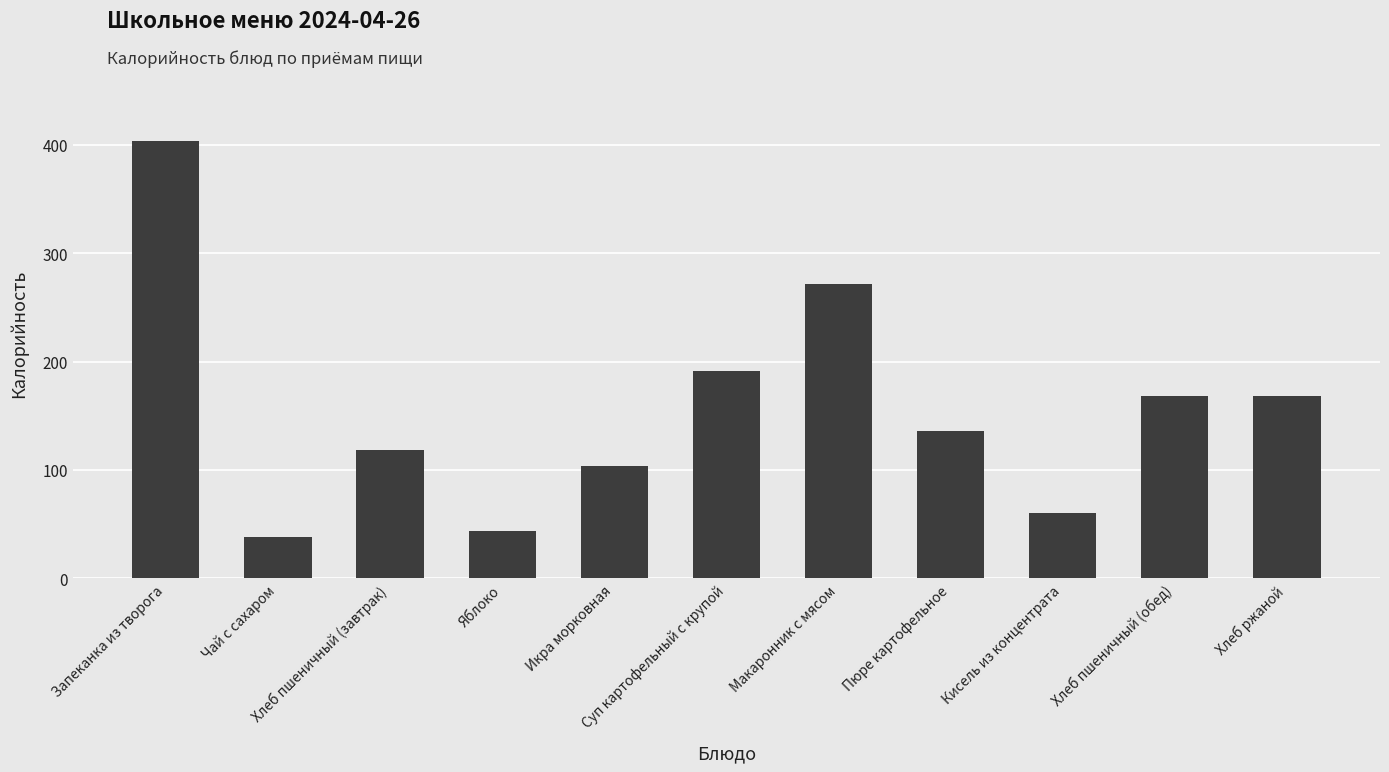

What is the smallest value displayed?

38.0